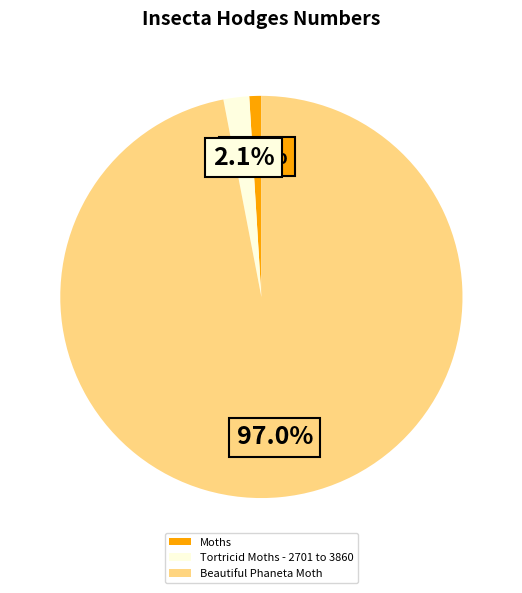

Rank the categories by value from lowest to highest.

Moths, Tortricid Moths - 2701 to 3860, Beautiful Phaneta Moth